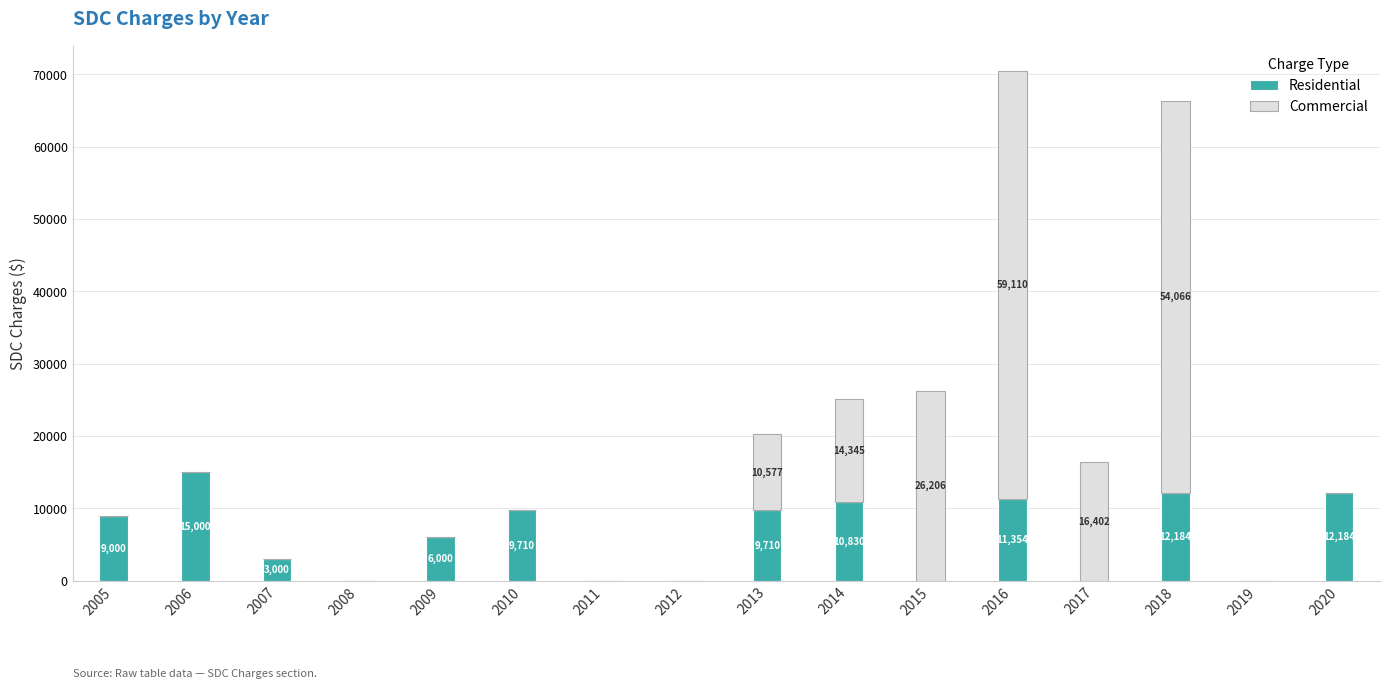

What are all the series names shown in the legend?

Residential, Commercial